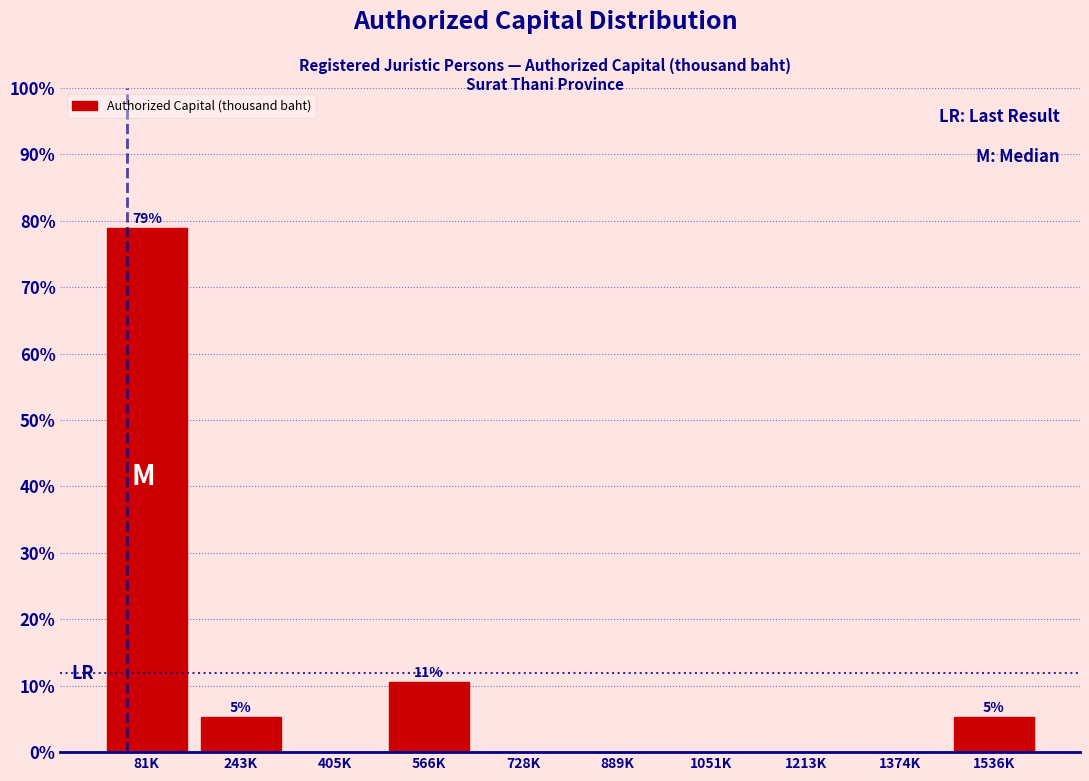

Reading left to right, transcribe all the data shown in this chart.

81K=78.9	243K=5.3	405K=0.0	566K=10.5	728K=0.0	889K=0.0	1051K=0.0	1213K=0.0	1374K=0.0	1536K=5.3